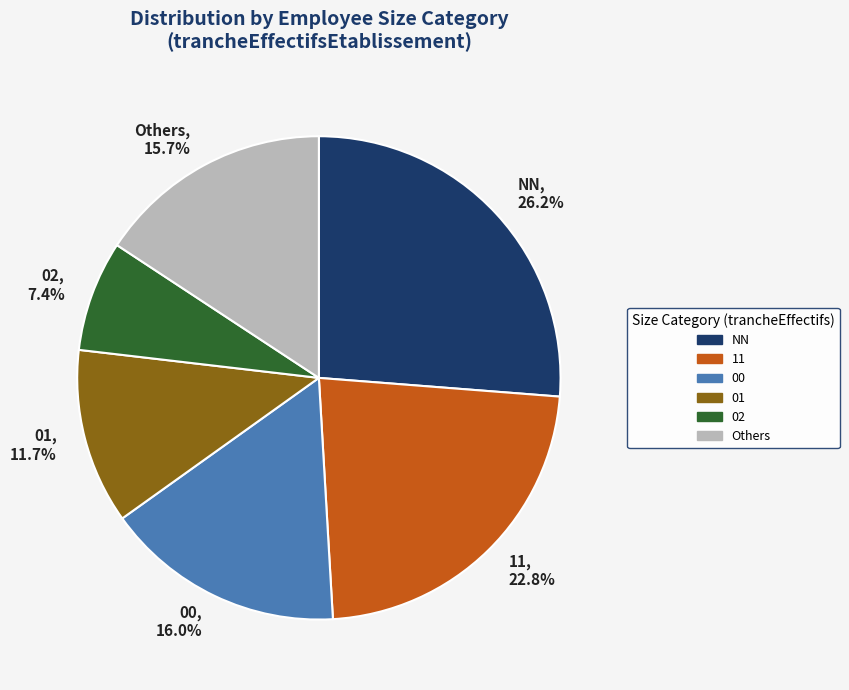

To the nearest percent, what is the difference between the largest and smallest slice percentages?

19%